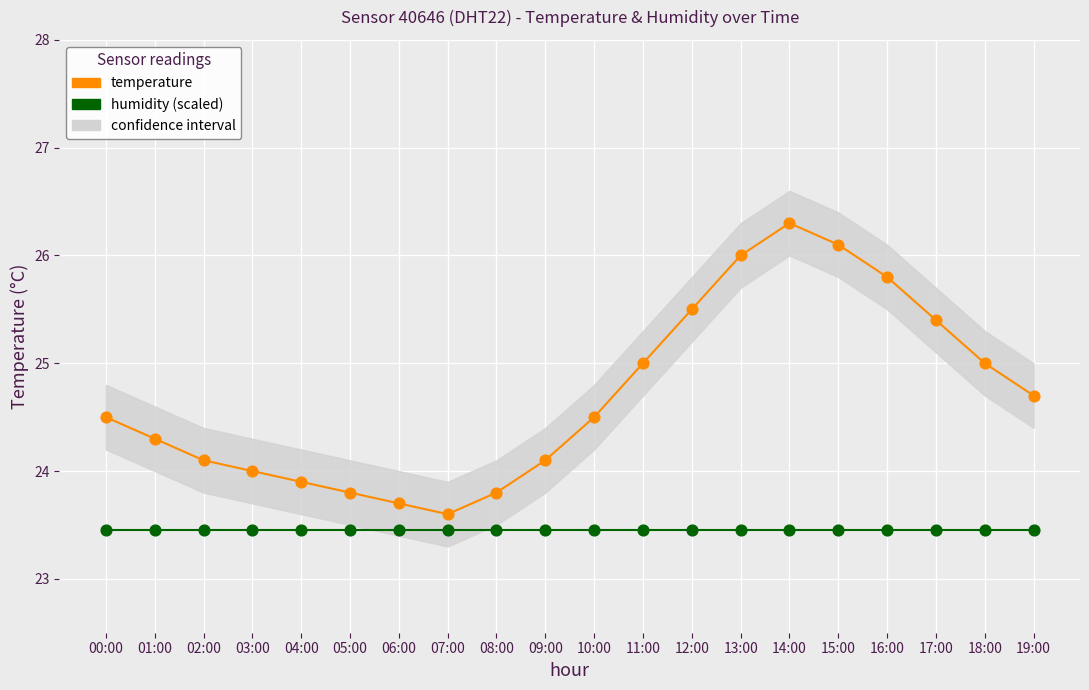

At which category is the sum across all series the highest?

14:00